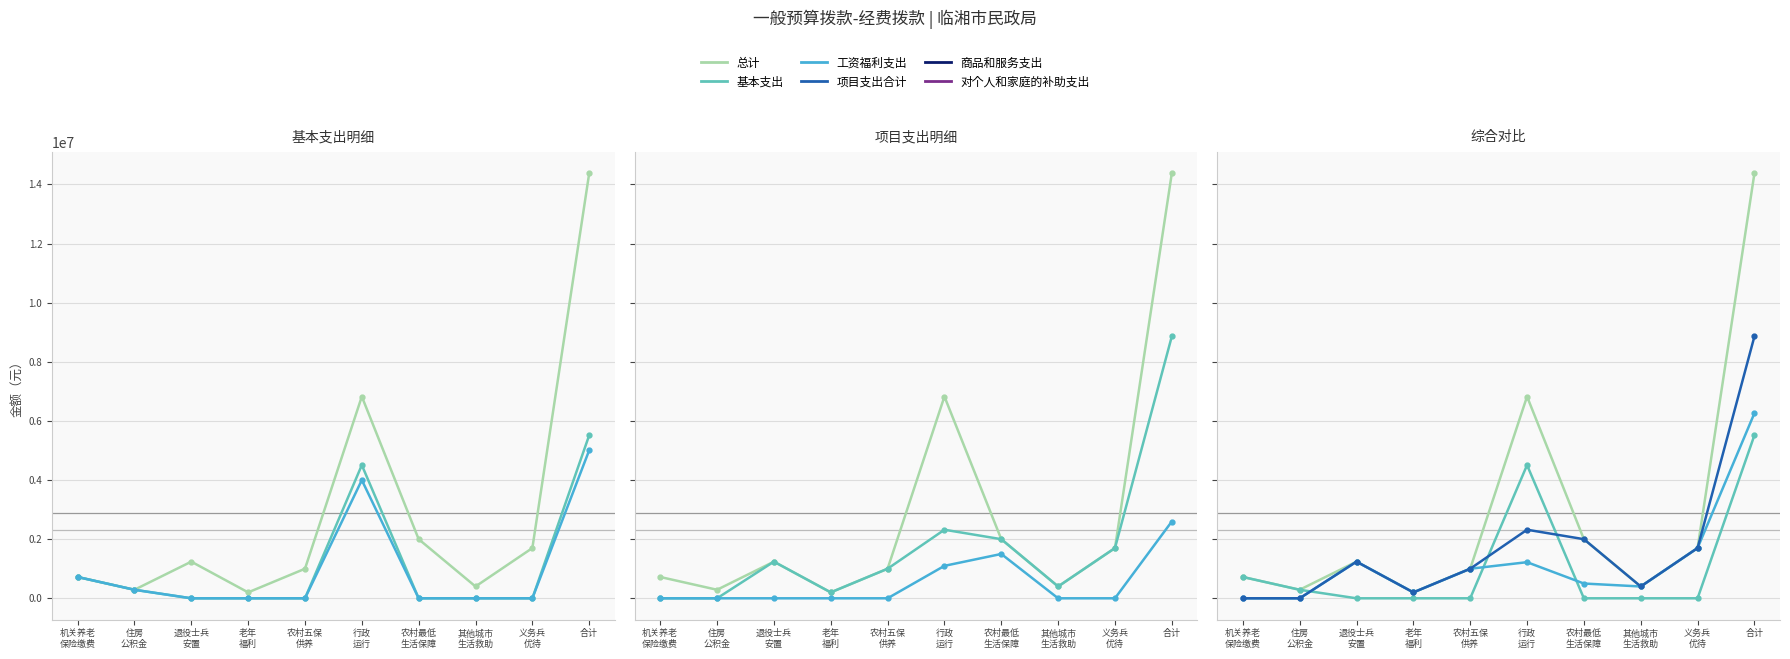

At which label does 项目支出合计 first exceed 1240000?

行政
运行